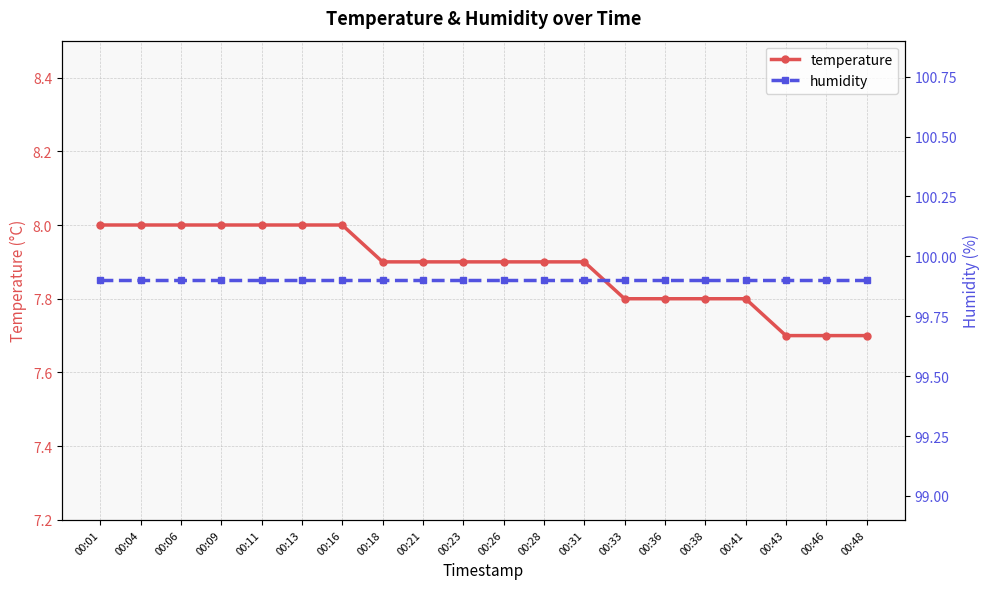

Reading left to right, what are all the values shown in this chart?

temperature: 00:01=8.0	00:04=8.0	00:06=8.0	00:09=8.0	00:11=8.0	00:13=8.0	00:16=8.0	00:18=7.9	00:21=7.9	00:23=7.9	00:26=7.9	00:28=7.9	00:31=7.9	00:33=7.8	00:36=7.8	00:38=7.8	00:41=7.8	00:43=7.7	00:46=7.7	00:48=7.7
humidity: 00:01=99.9	00:04=99.9	00:06=99.9	00:09=99.9	00:11=99.9	00:13=99.9	00:16=99.9	00:18=99.9	00:21=99.9	00:23=99.9	00:26=99.9	00:28=99.9	00:31=99.9	00:33=99.9	00:36=99.9	00:38=99.9	00:41=99.9	00:43=99.9	00:46=99.9	00:48=99.9